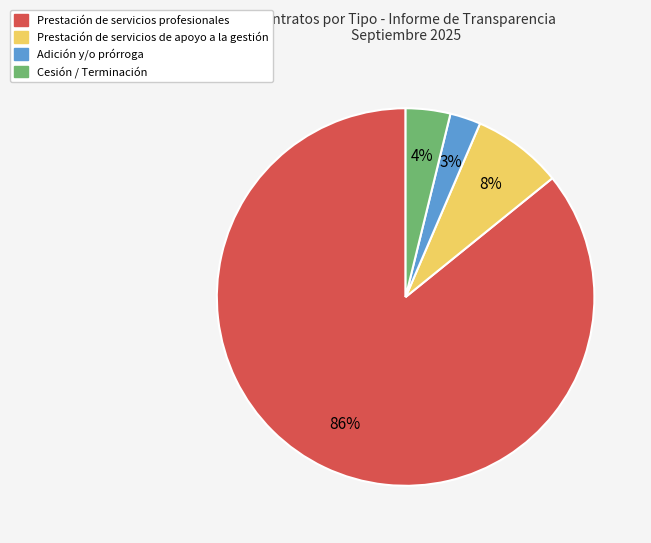

Is there any slice that represents more than half of the pie?

Yes